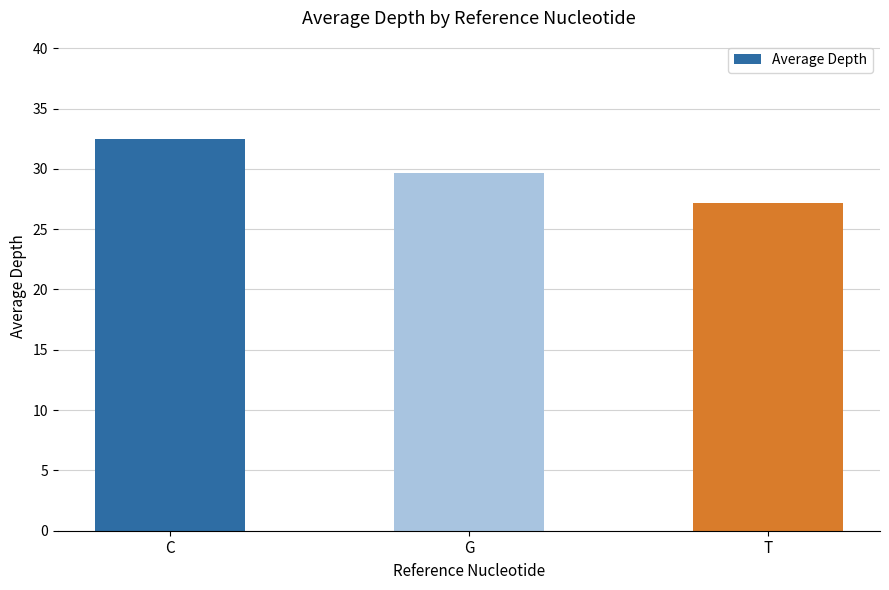

What is the value of the 1st bar from the left?

32.5